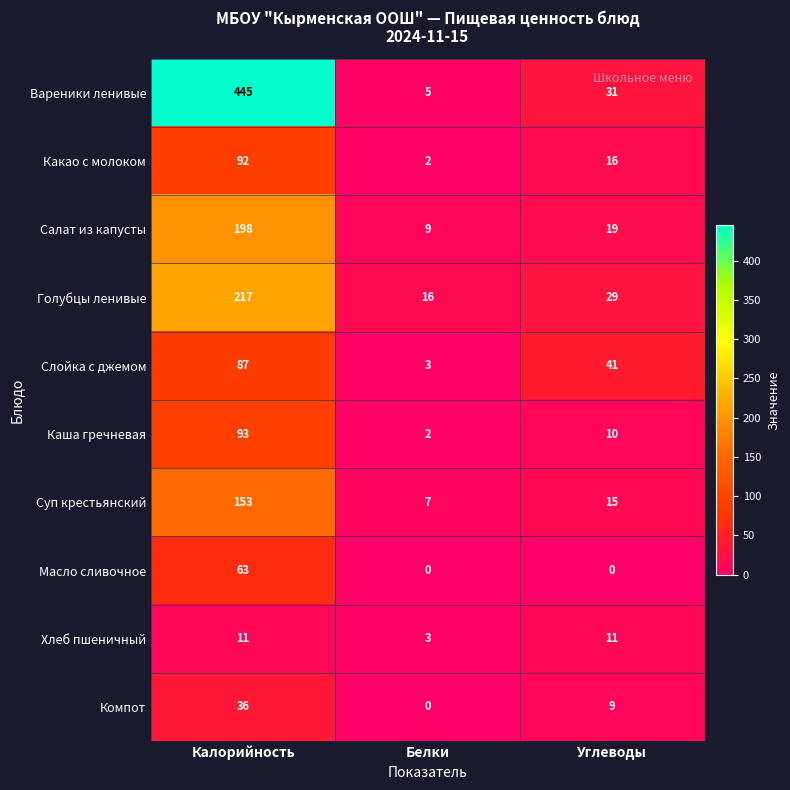

How many distinct data groups are displayed?

10